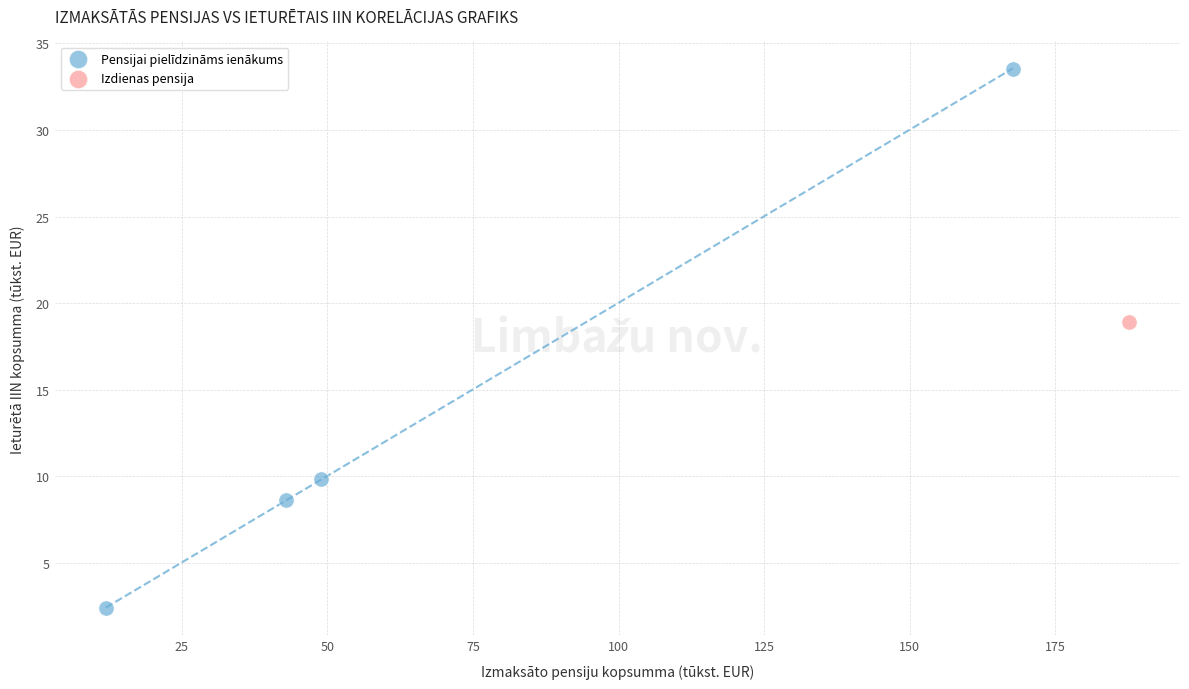

What are all the series names shown in the legend?

Pensijai pielīdzināms ienākums, Izdienas pensija